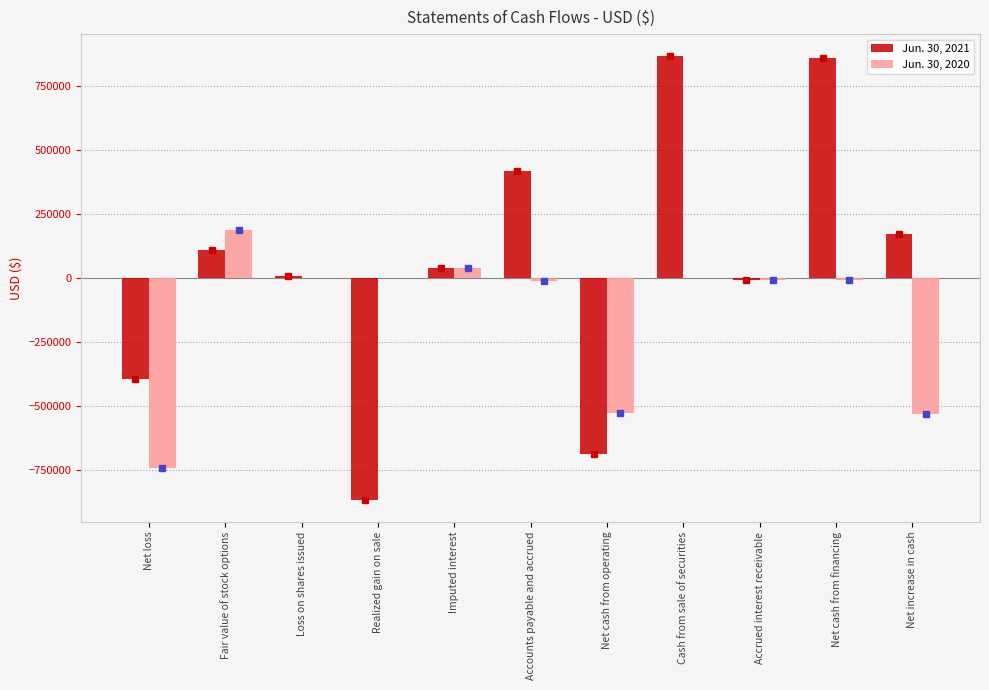

The Jun. 30, 2020 series shows 0 at Realized gain on sale. True or false?

True